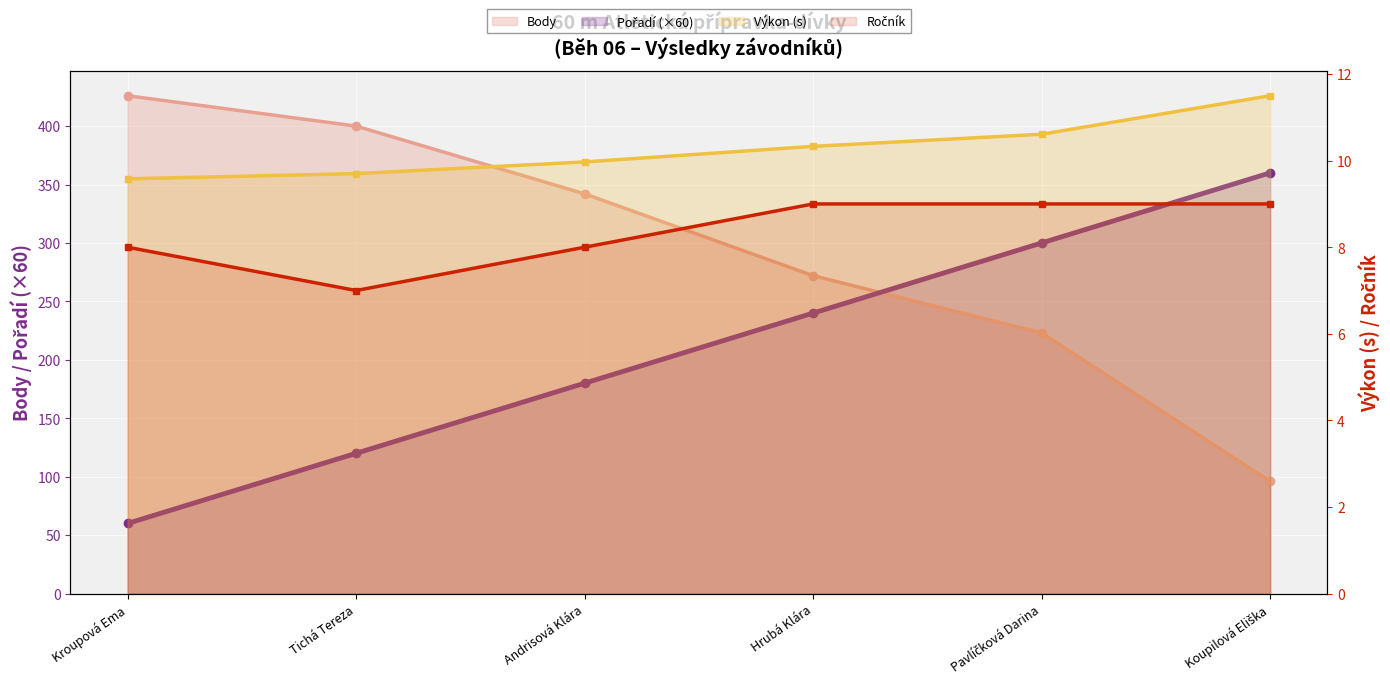

What is the average value of the Výkon (s) series?

10.3